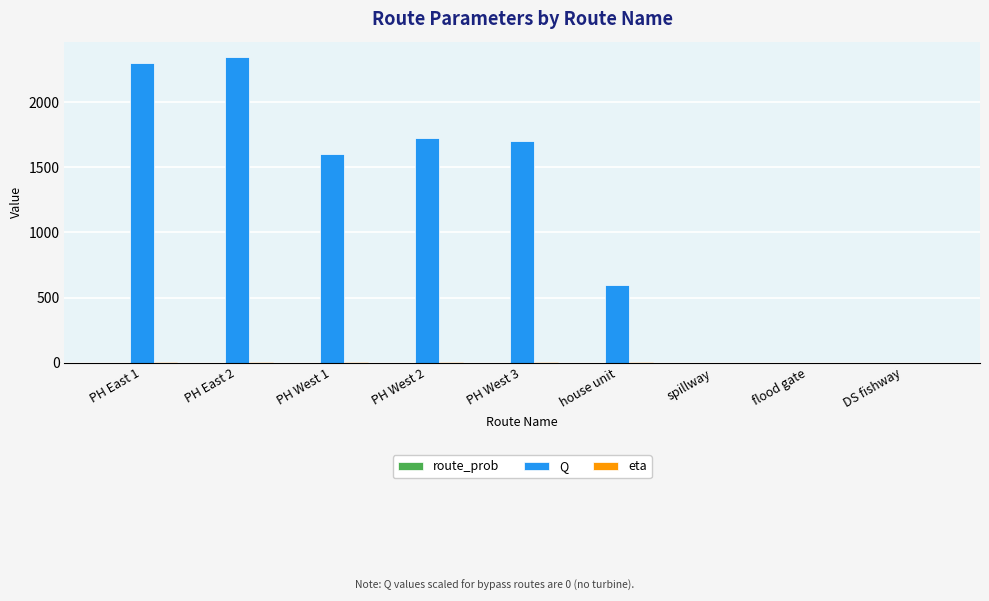

Which series has the largest total across all categories?

Q